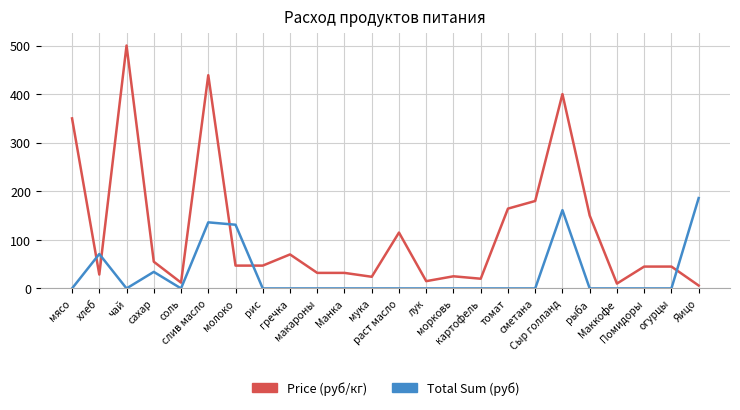

The Price (руб/кг) series shows 47.0 at молоко. True or false?

True